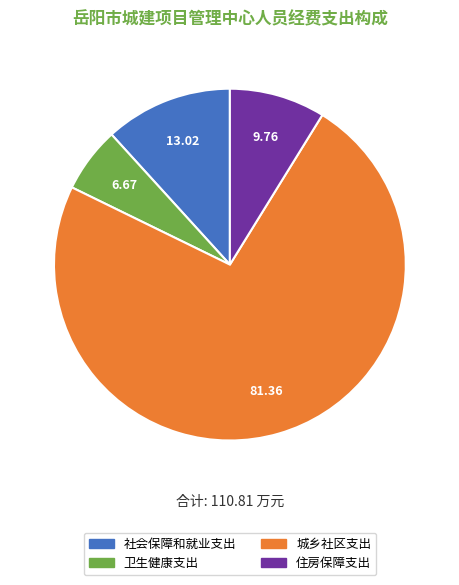

Combined, do 卫生健康支出 and 住房保障支出 account for over 50%?

No